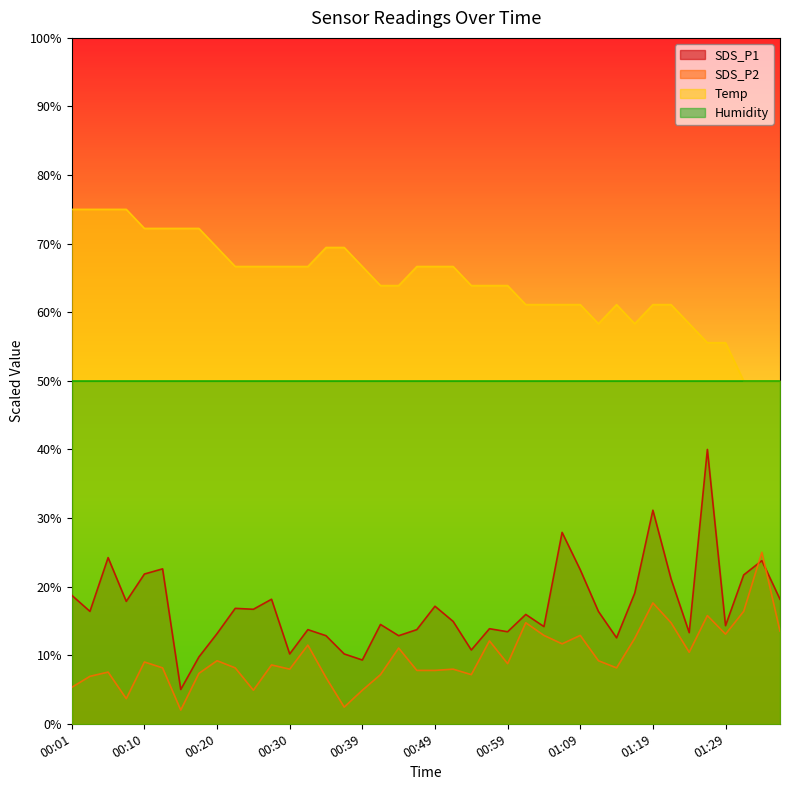

In SDS_P2, how many points are higher than both neighbors (excluding endpoints)?

13